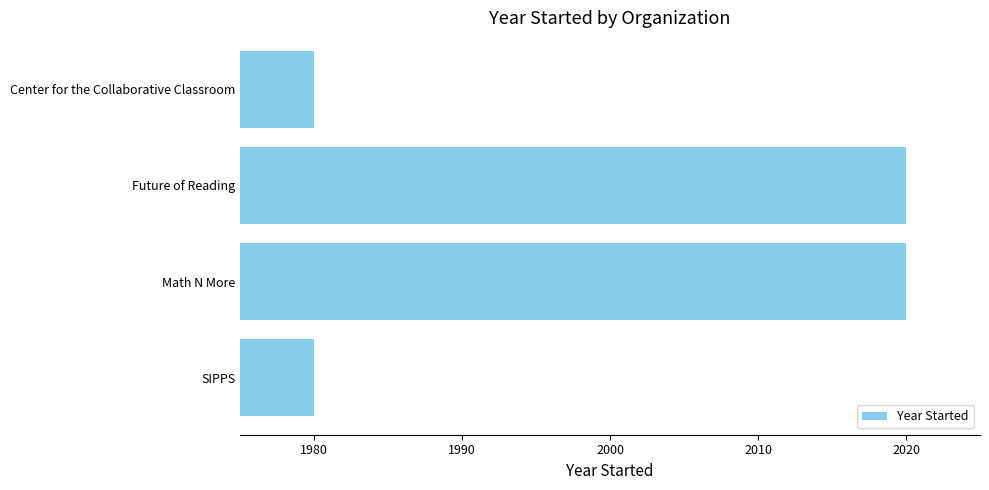

The value at Math N More is 3128. True or false?

False